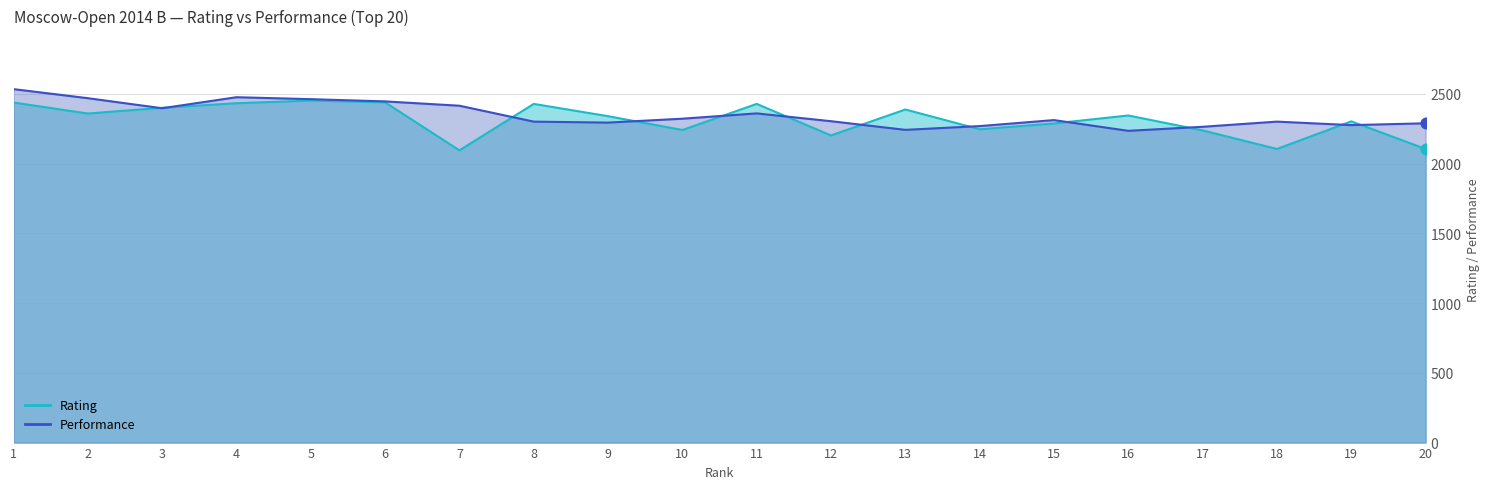

At how many categories does at least one series exceed 2100?

20